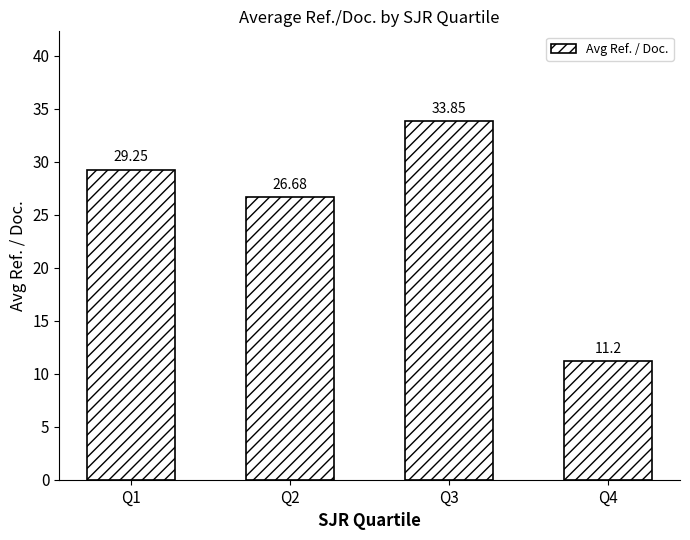

What is the difference between the values at Q2 and Q1?

2.6